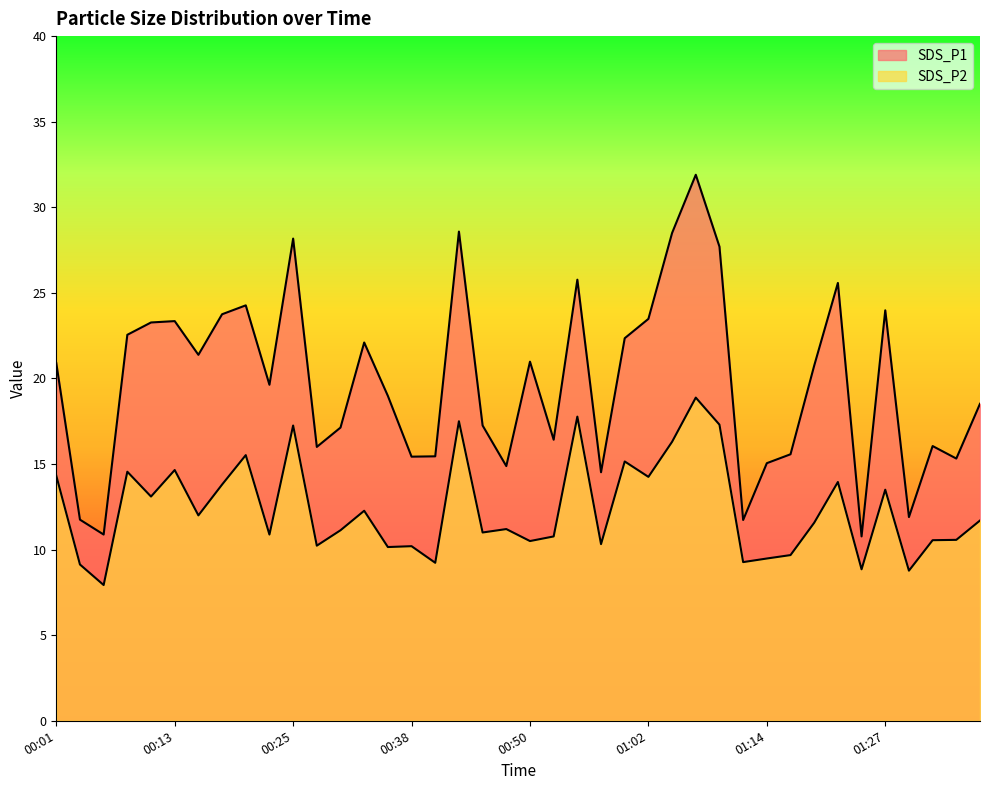

Where is SDS_P2 nearest to the value 13?

00:11